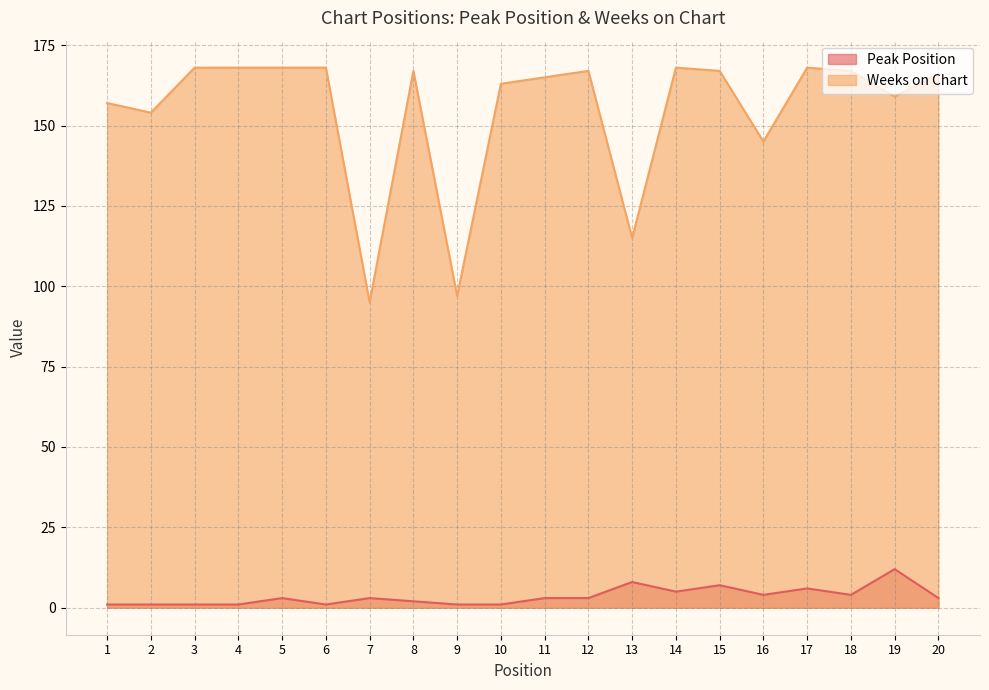

How many interior local peaks does the Peak Position series have?

6